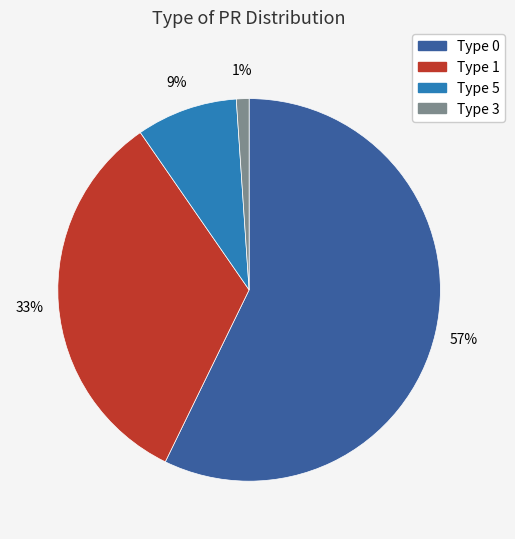

The Type 0 slice represents 57% of the pie. True or false?

True